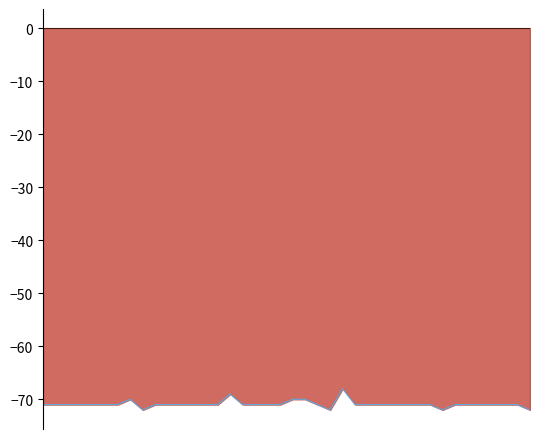

Where is the first local maximum?

7